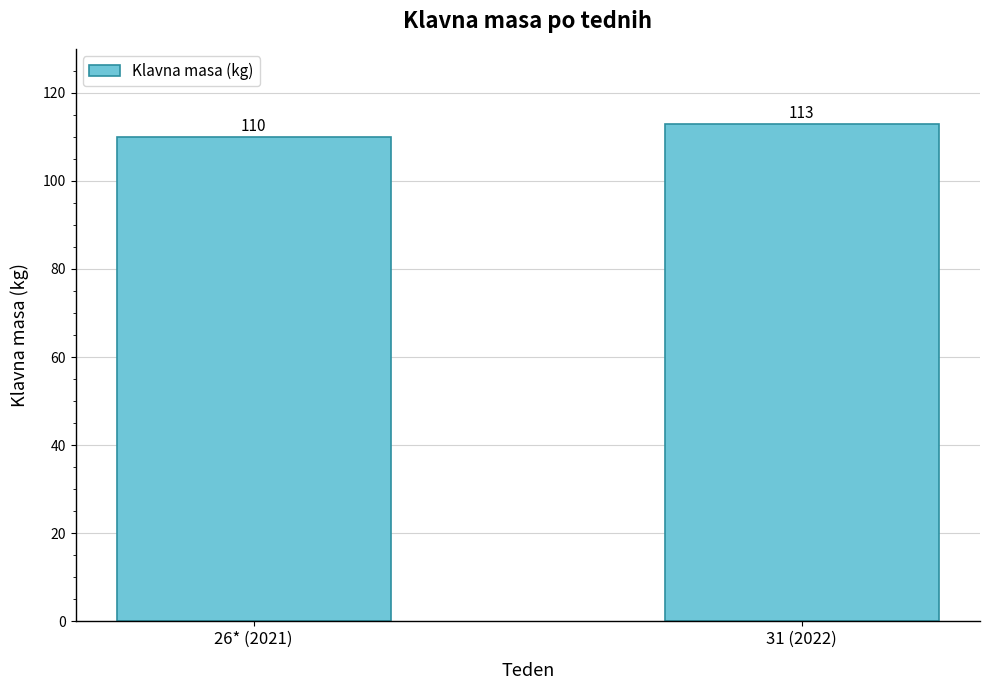

How many values are below 113?

1